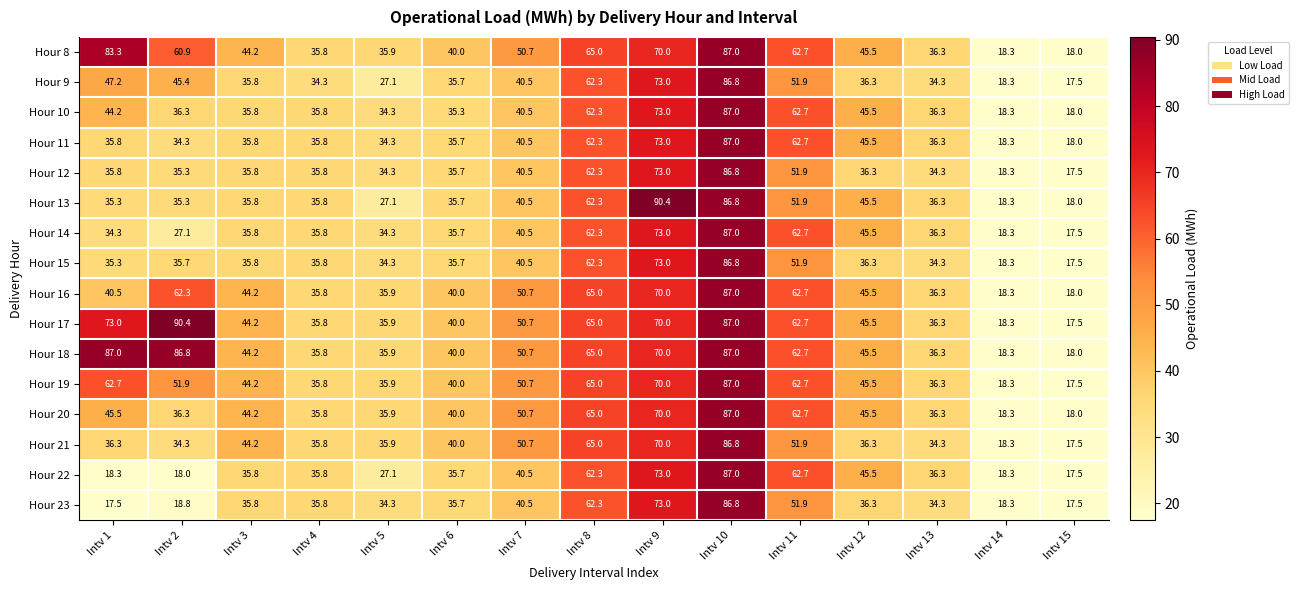

At which label is Hour 8 closest to 52?

Intv 7